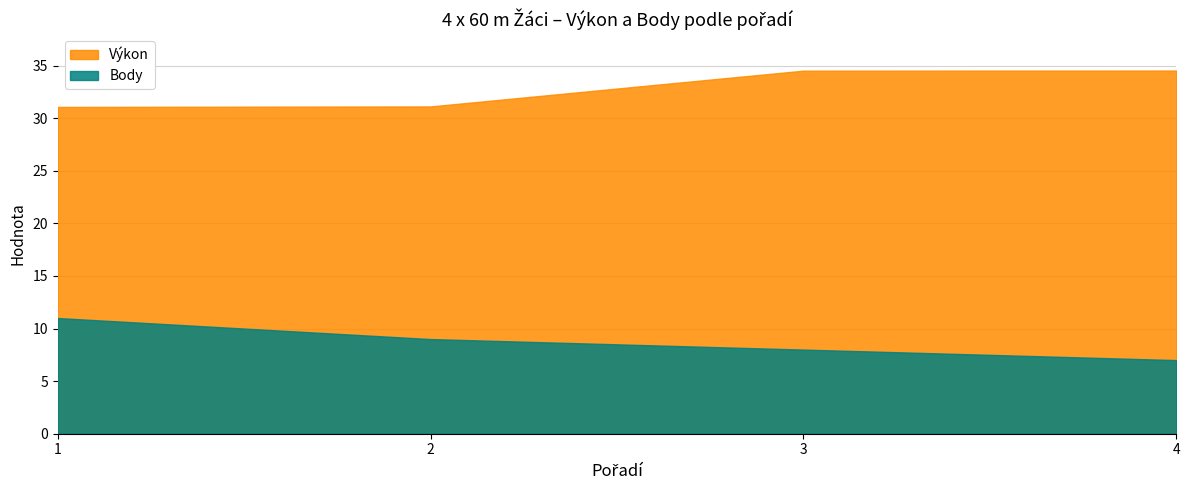

What is the total value across all series at 2?

40.1